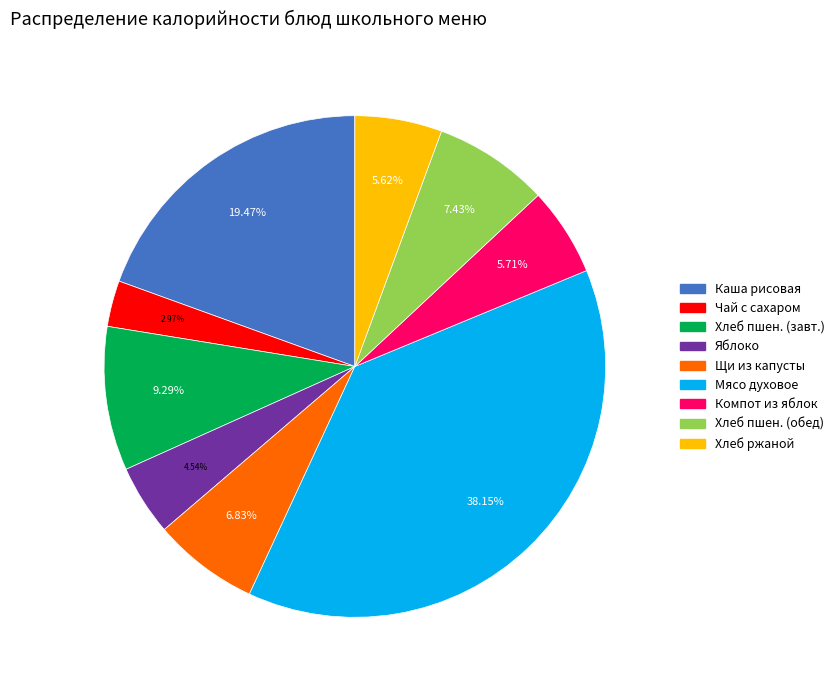

Is there any slice that represents more than half of the pie?

No